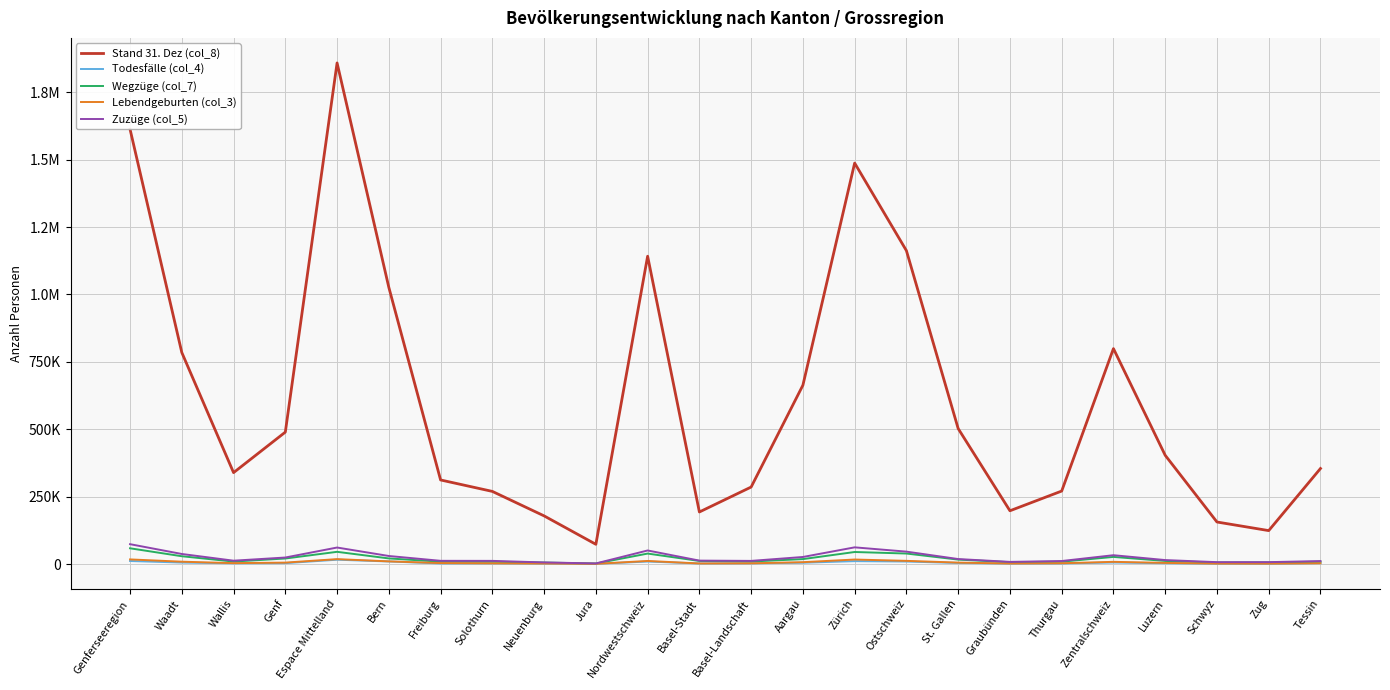

What is the sum of all Lebendgeburten (col_3) values?

148980